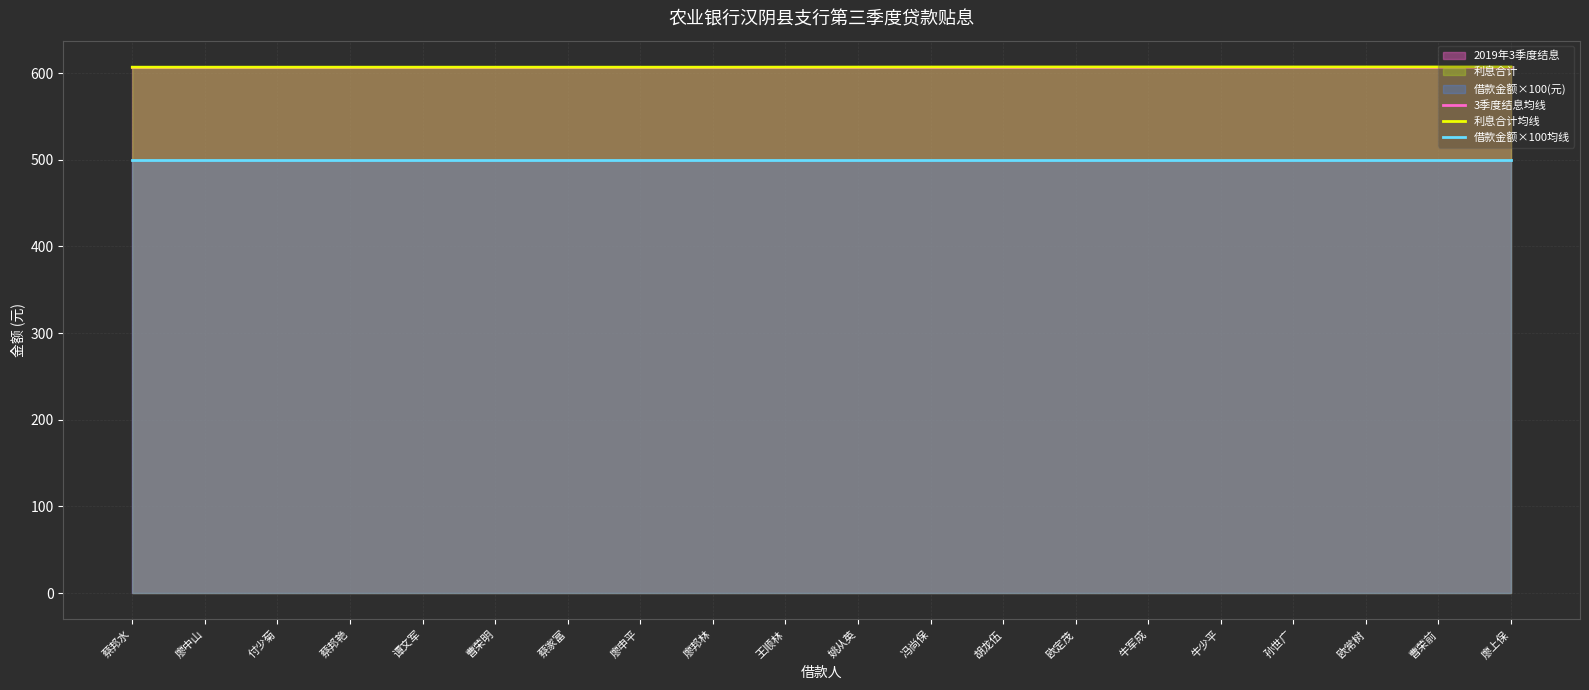

What is the average value of the 借款金额×100均线 series?

500.0